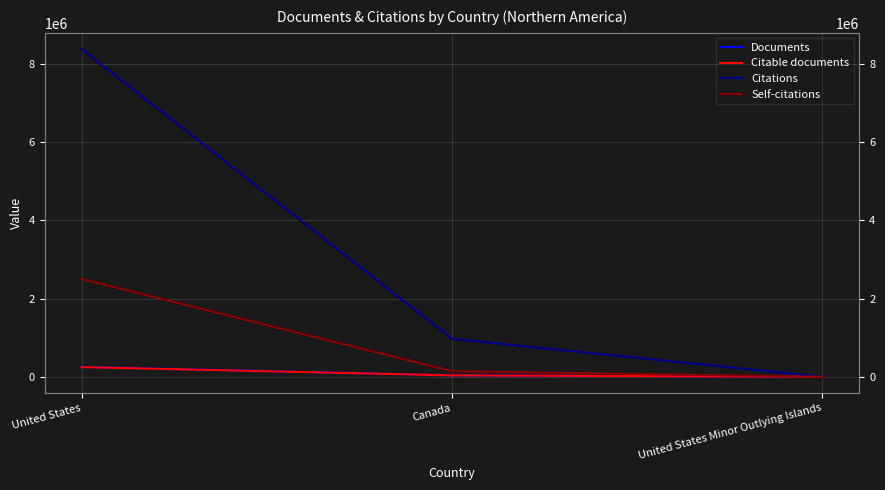

Does the chart display data point markers on the line(s)?

No